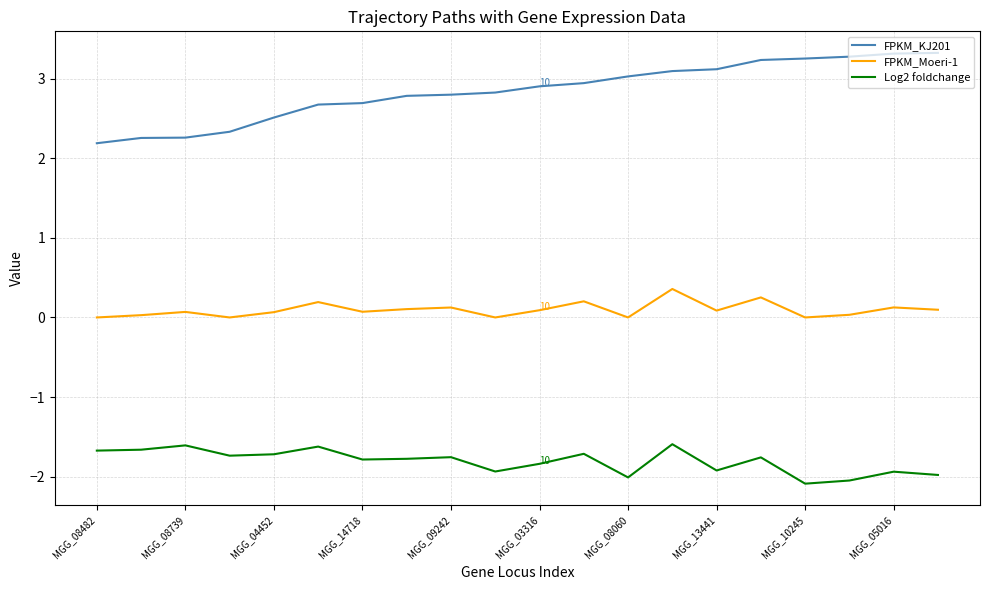

List the series in order of their peak value, lowest first.

Log2 foldchange, FPKM_Moeri-1, FPKM_KJ201